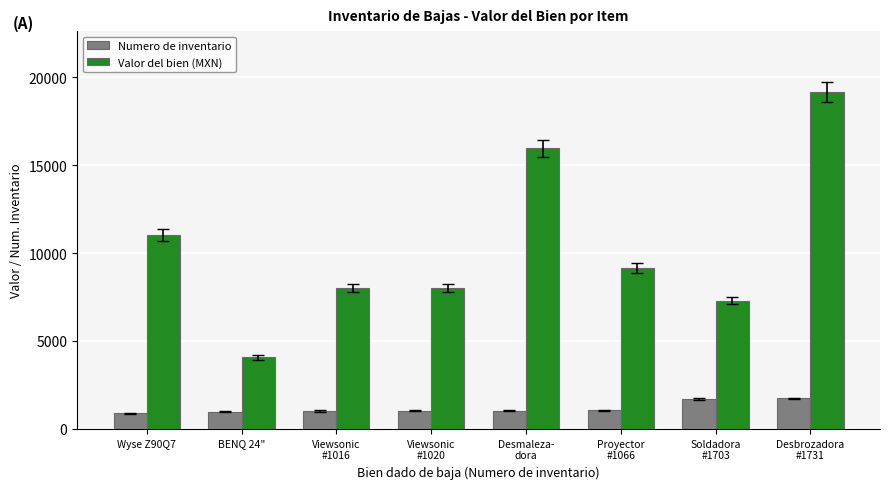

What is the smallest value displayed?

896.0